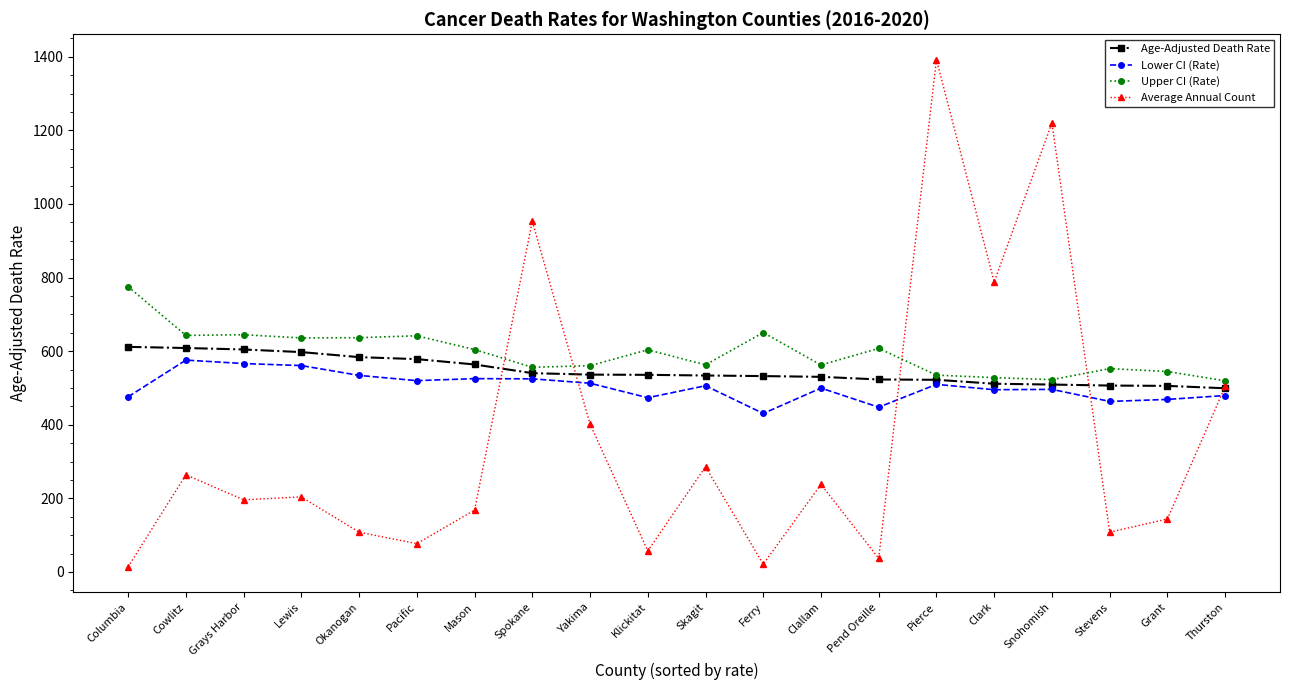

Which series has the largest total across all categories?

Upper CI (Rate)